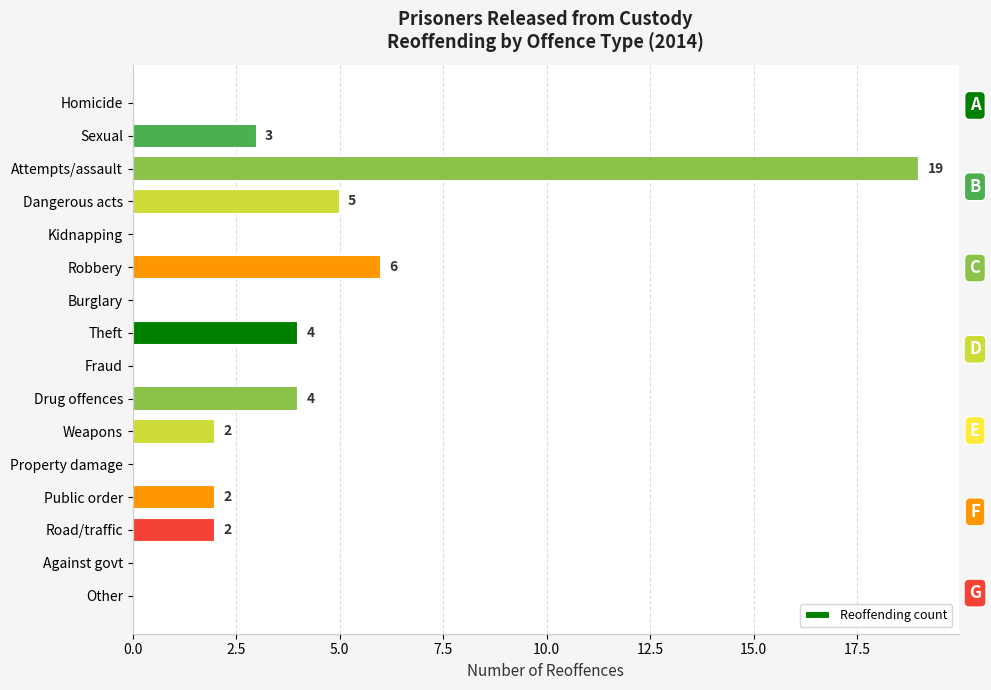

Where is the data nearest to the value 9?

Robbery